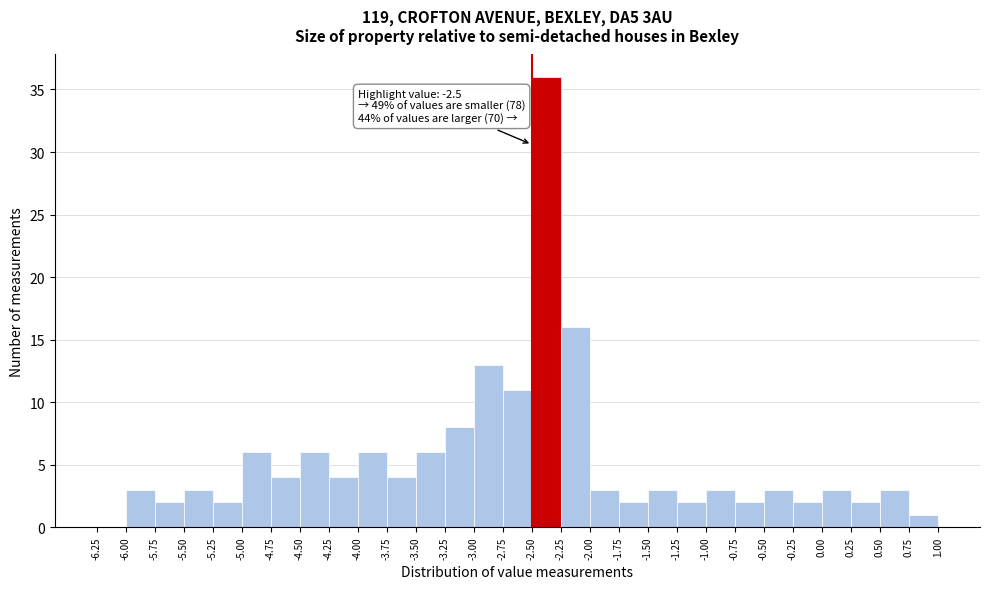

Over which range of the x-axis is the bar tallest?

-2.50 to -2.25